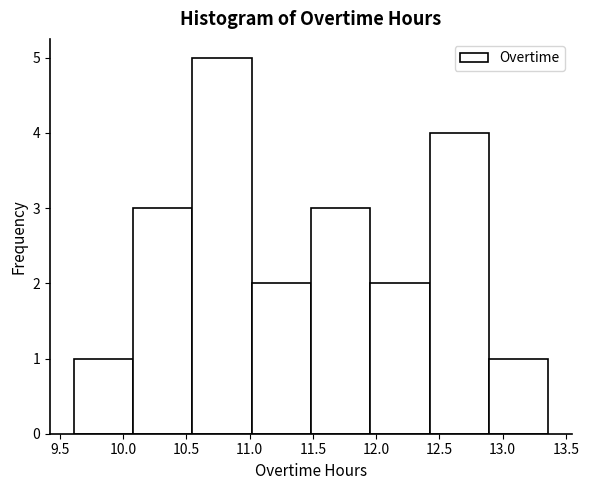

How tall is the bar that spans 9.60 to 10.10 on the x-axis? Neither the bar edges nor the heights are printed on the chart, so give them approximately, as read against the axes.

1